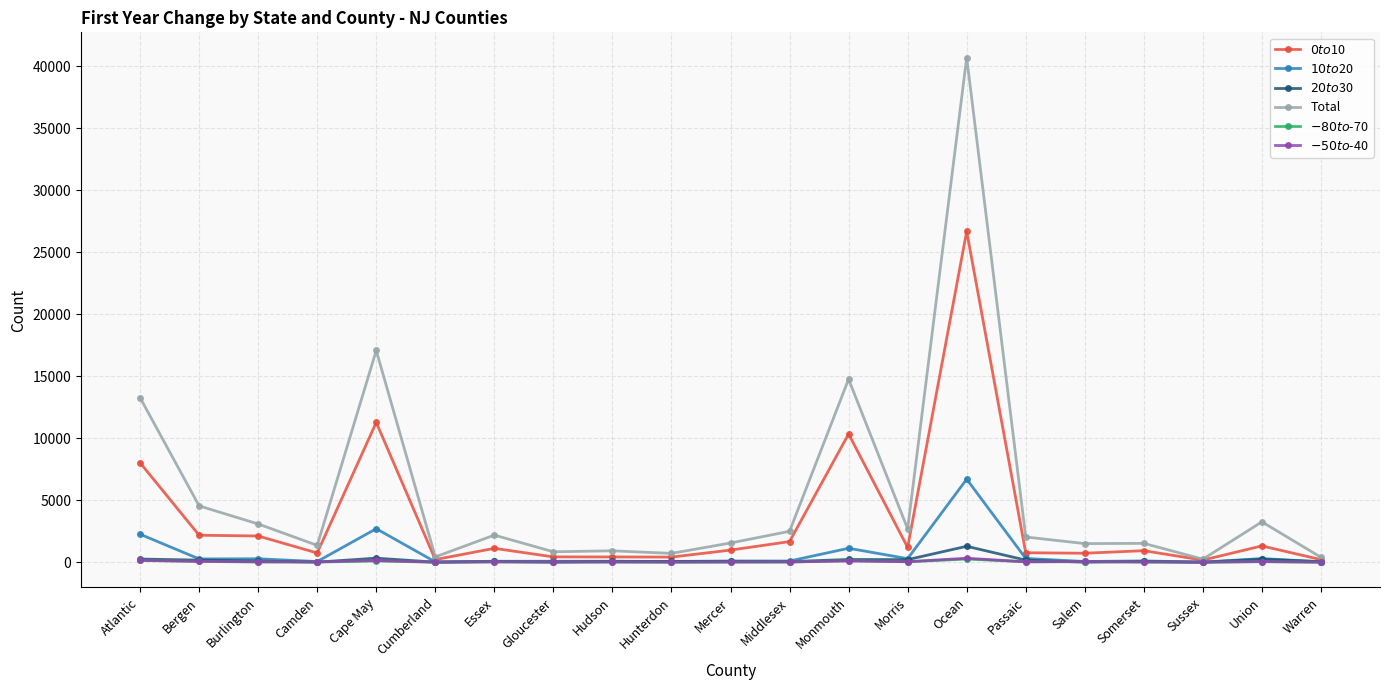

What is the greatest value displayed?

40698